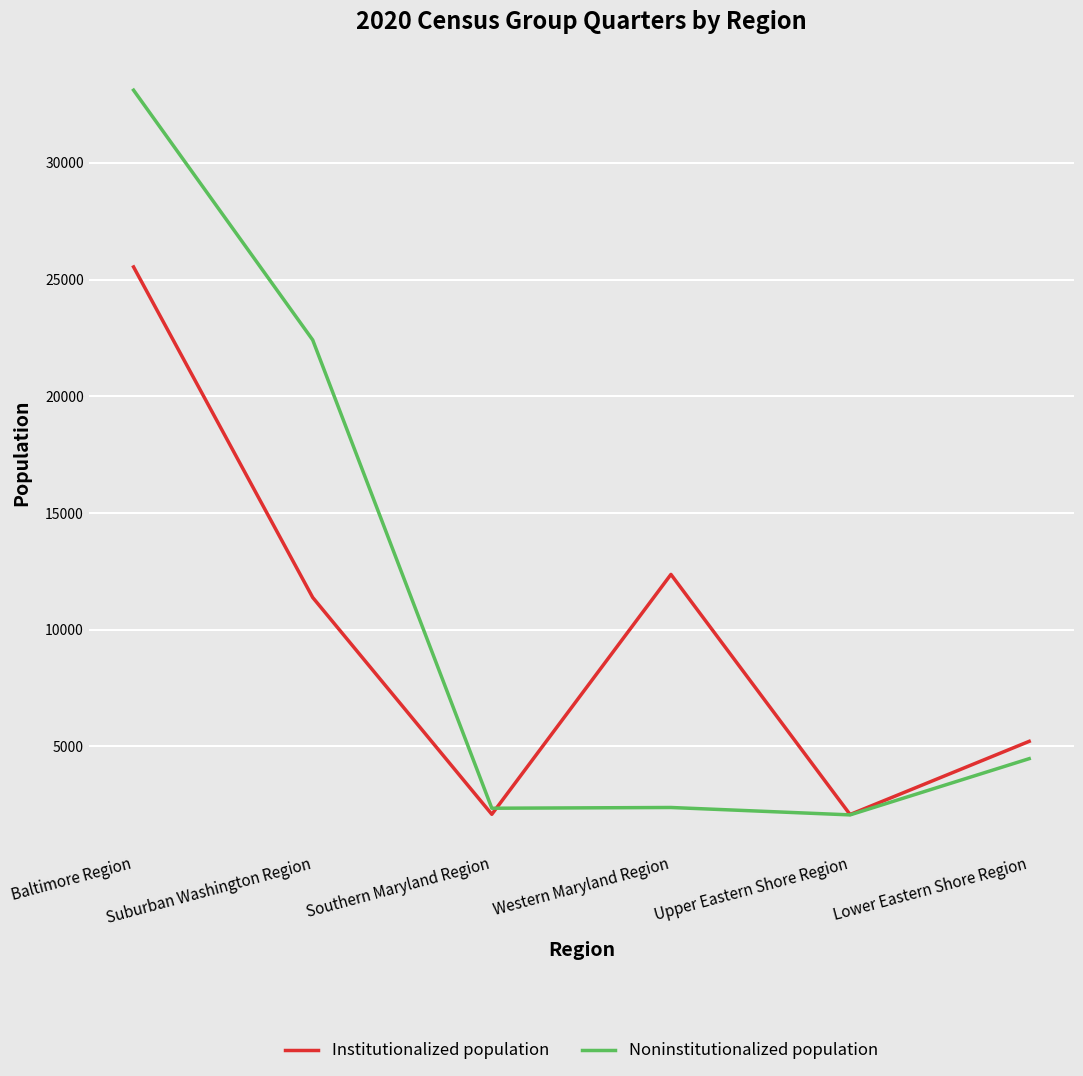

What position from the left is Southern Maryland Region?

3